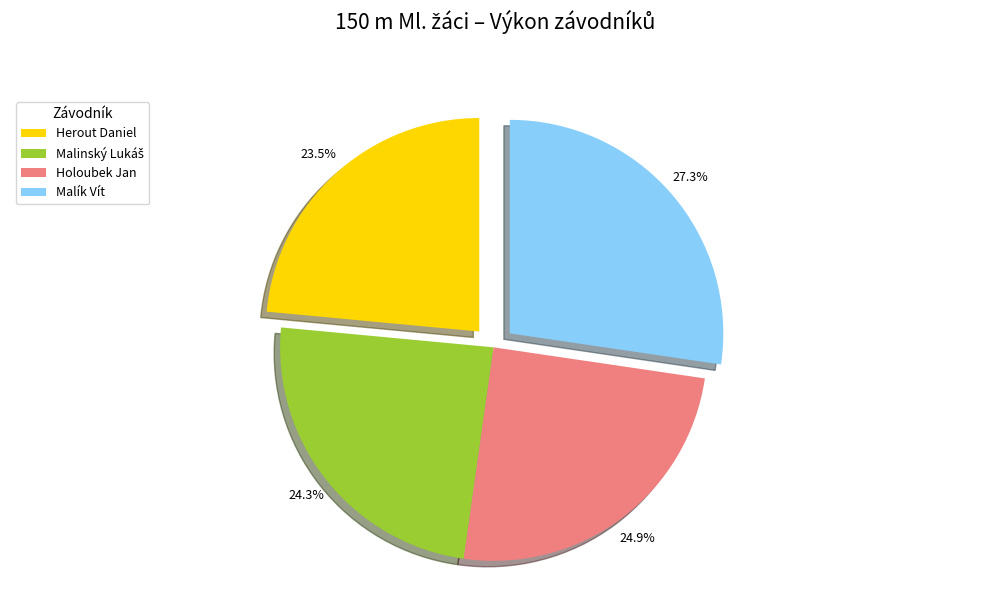

How much of the chart is everything except Herout Daniel?

76.5%